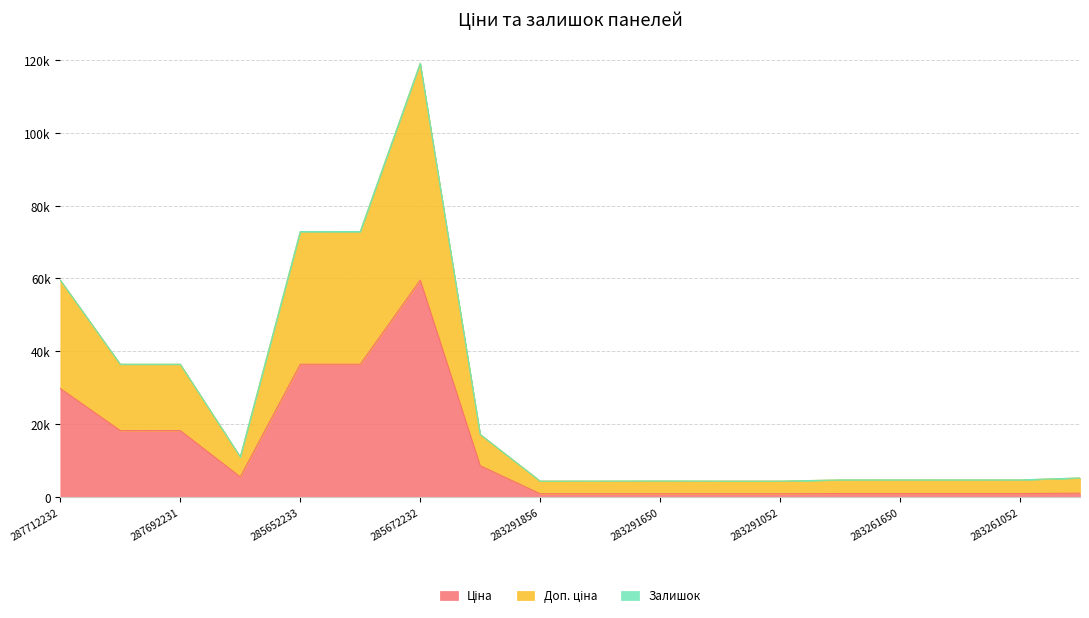

True or false: Ціна and Доп. ціна intersect in this chart.

False